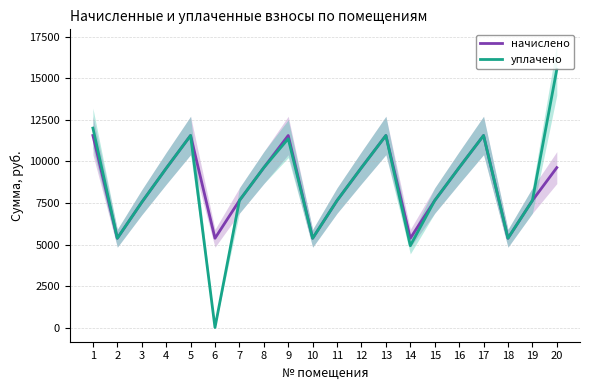

What is the value of the уплачено point at the 13th from the left?

11566.2